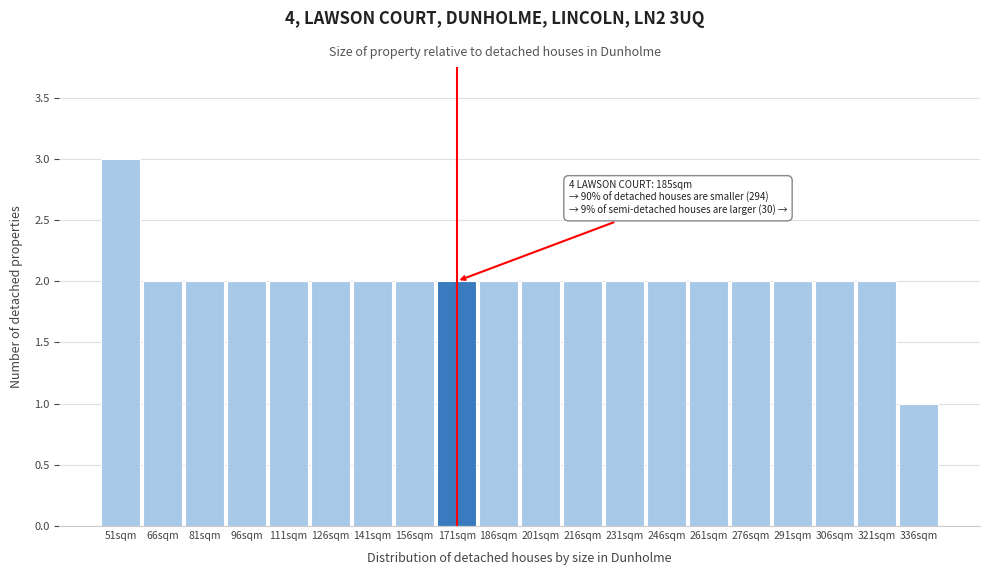

Reading right to left, list all the values displayed in this chart.

336sqm=1	321sqm=2	306sqm=2	291sqm=2	276sqm=2	261sqm=2	246sqm=2	231sqm=2	216sqm=2	201sqm=2	186sqm=2	171sqm=2	156sqm=2	141sqm=2	126sqm=2	111sqm=2	96sqm=2	81sqm=2	66sqm=2	51sqm=3